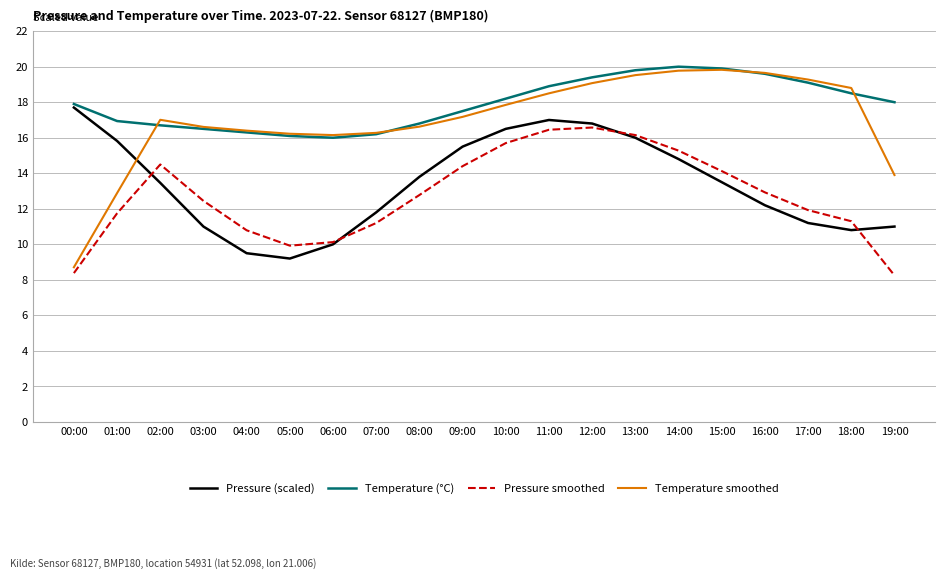

How many series are shown in this chart?

4